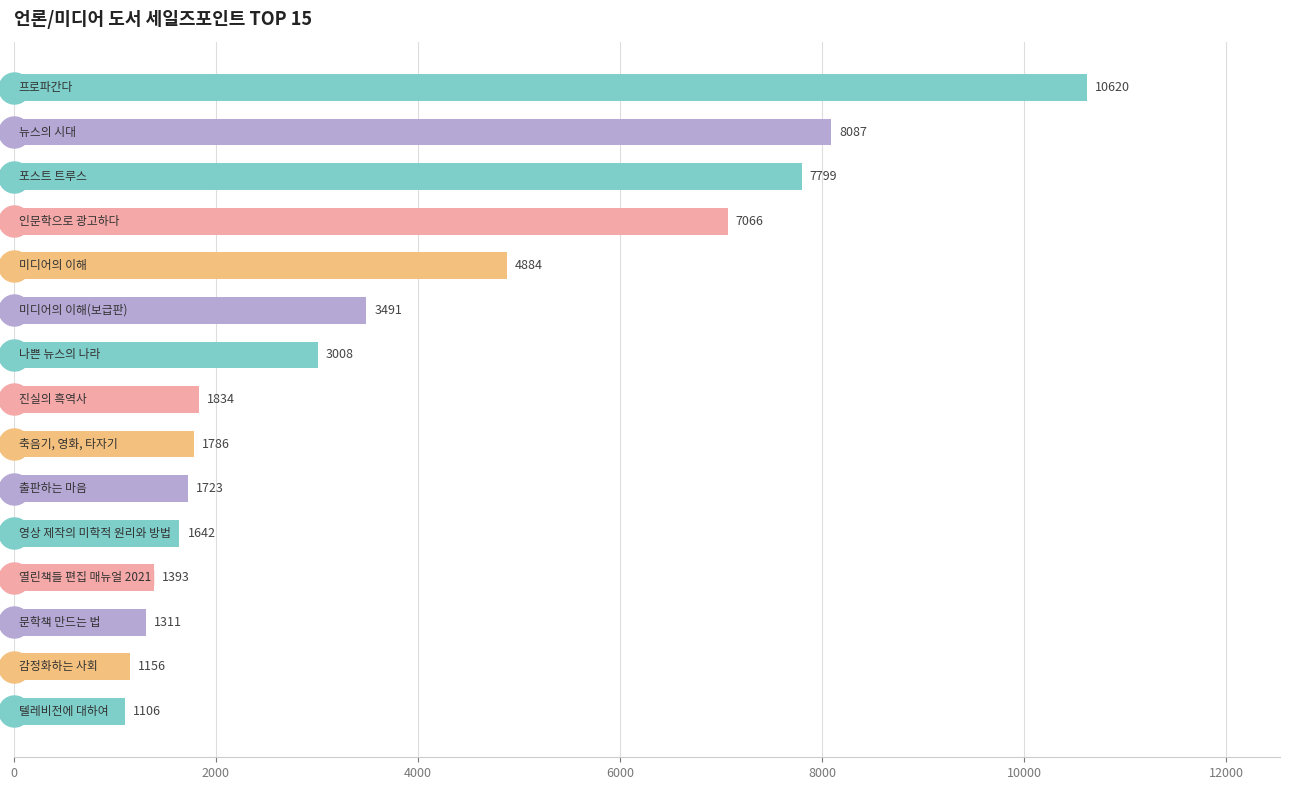

Approximately how many times larger is the value at 8000 compared to 4000?

0.6